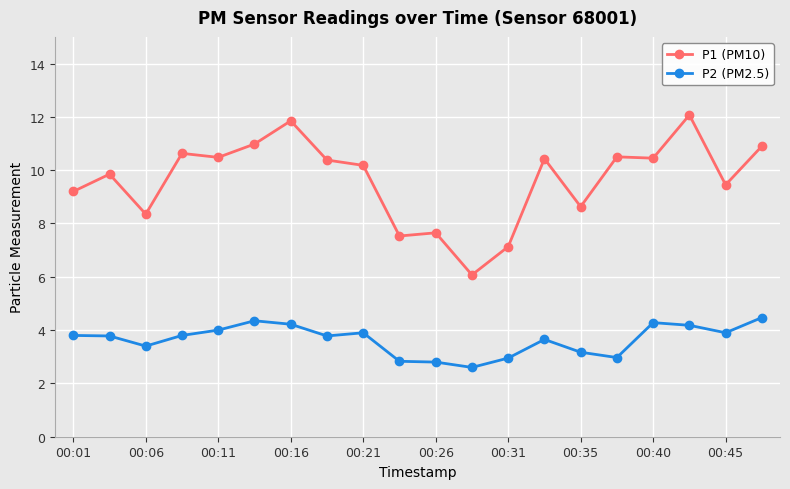

True or false: P1 (PM10) and P2 (PM2.5) cross at least once.

False